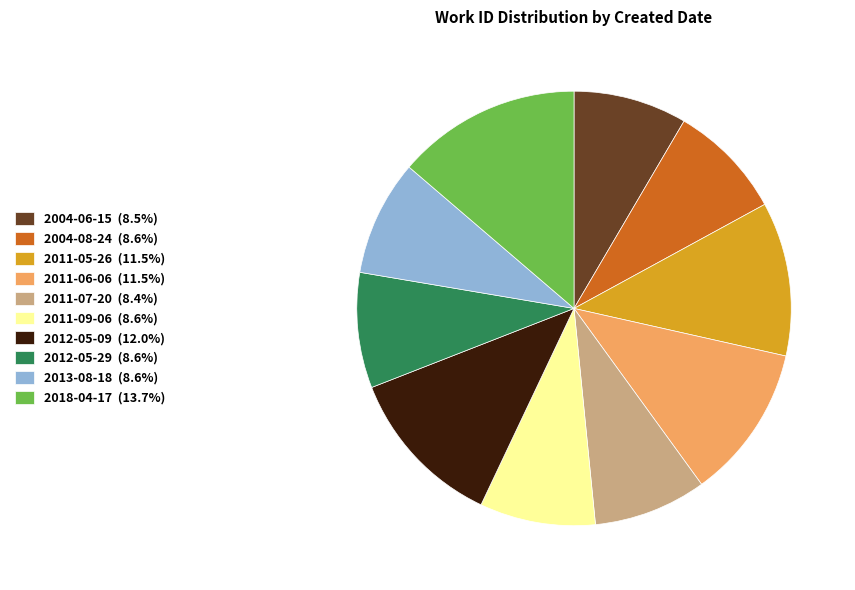

What is the ratio of the value at 2013-08-18 (8.6%) to the value at 2018-04-17 (13.7%)?

0.6